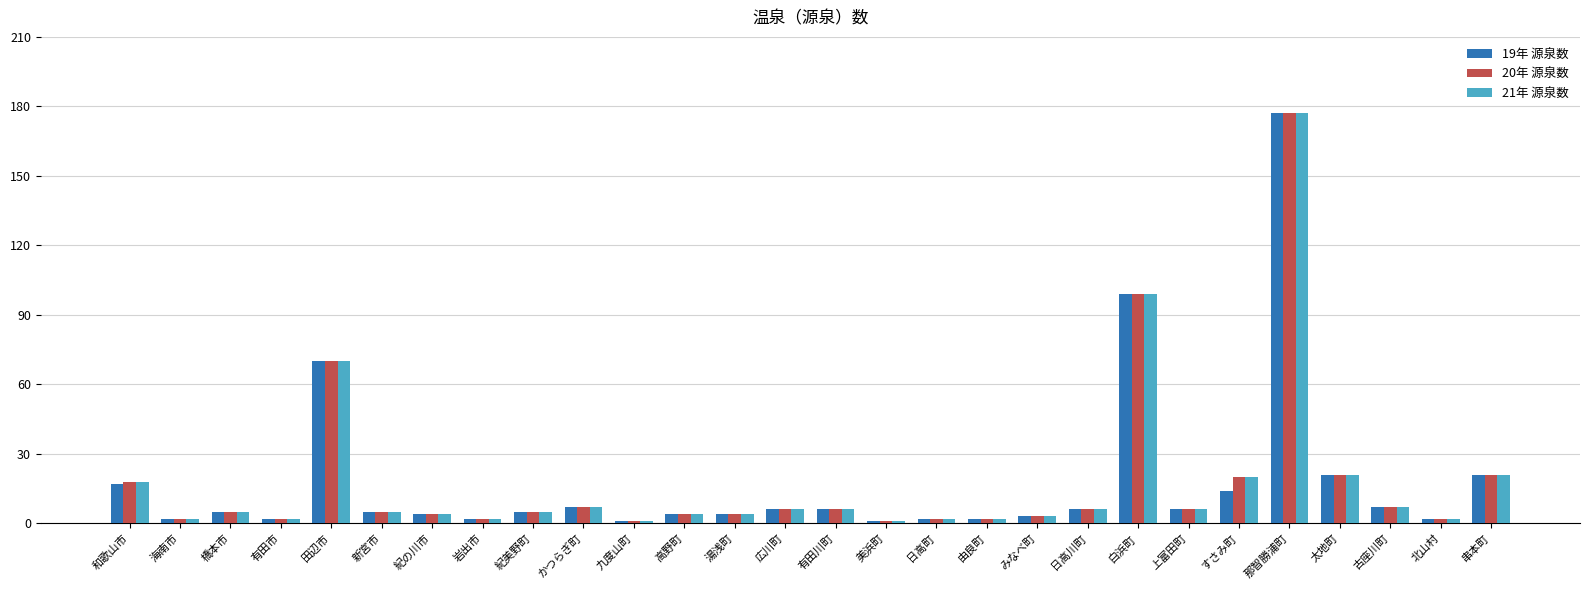

The value of 21年 源泉数 at 紀美野町 is 5. True or false?

True